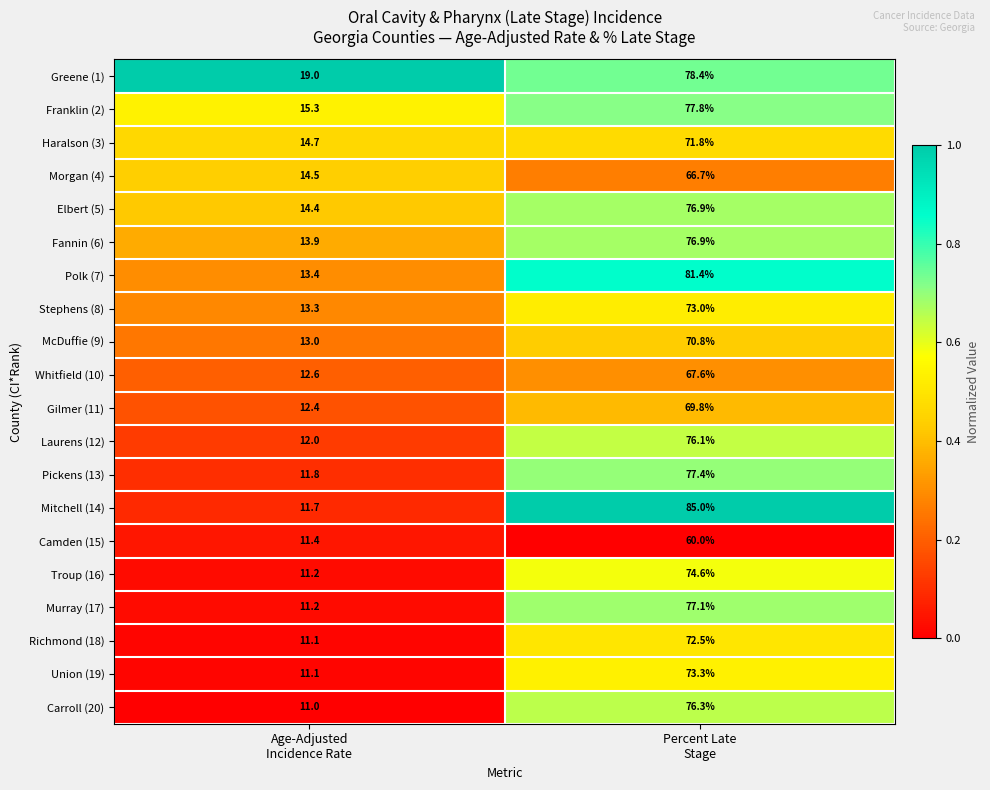

At which category does the chart reach its peak across all series?

Percent Late
Stage